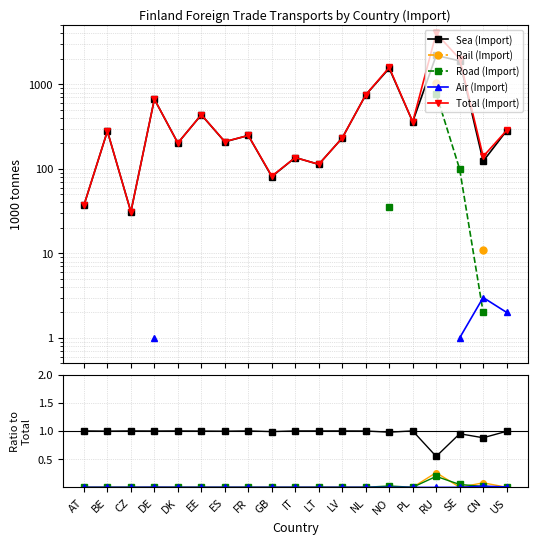

Between BE and NO, which series saw the biggest shift?

Total (Import)